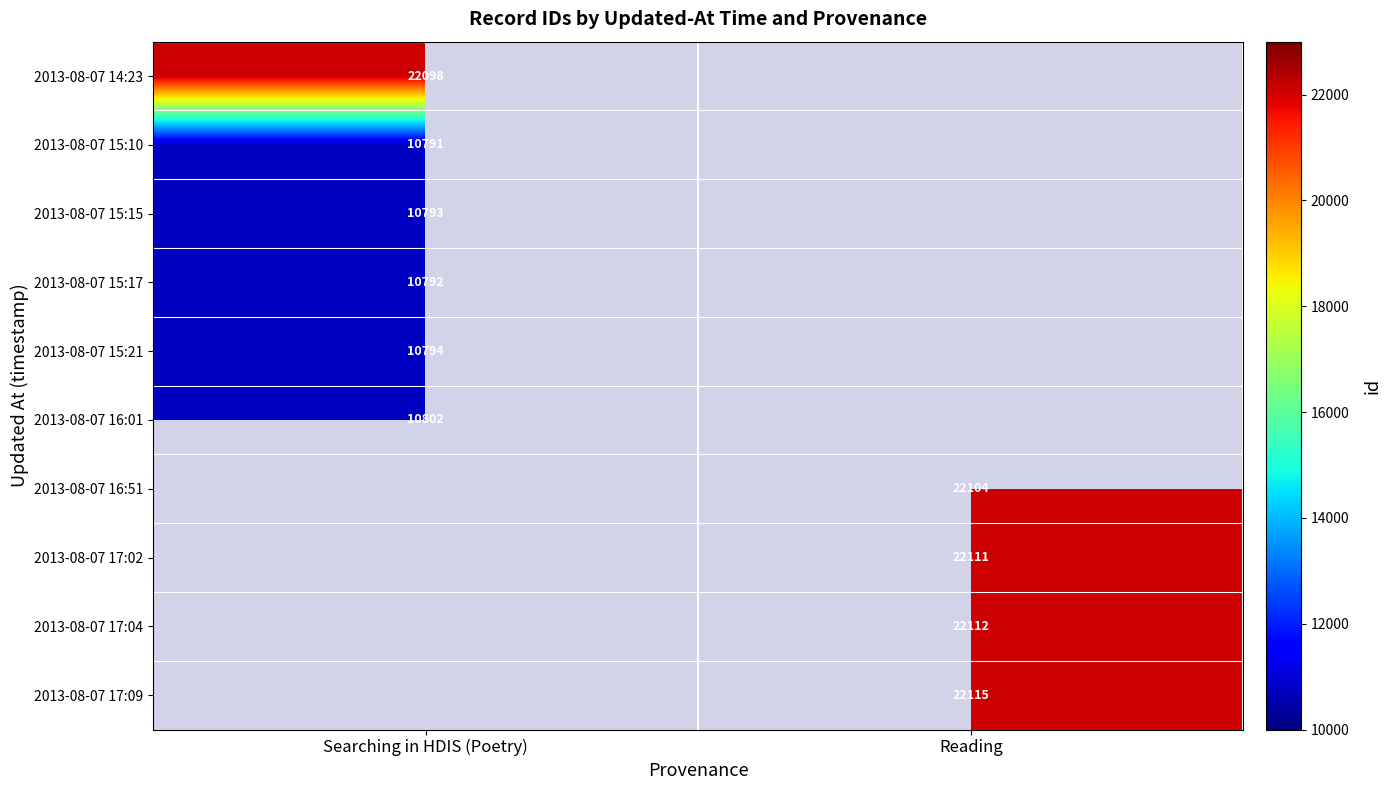

Is the value of 2013-08-07 17:02 at Reading greater than the value of 2013-08-07 15:17 at Searching in HDIS (Poetry)?

Yes